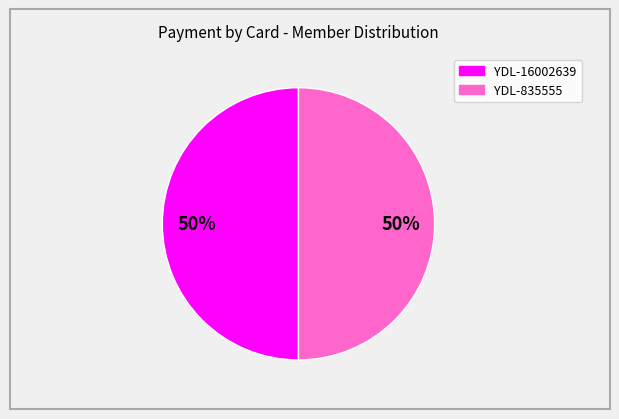

To the nearest percent, what is the average slice percentage?

50%